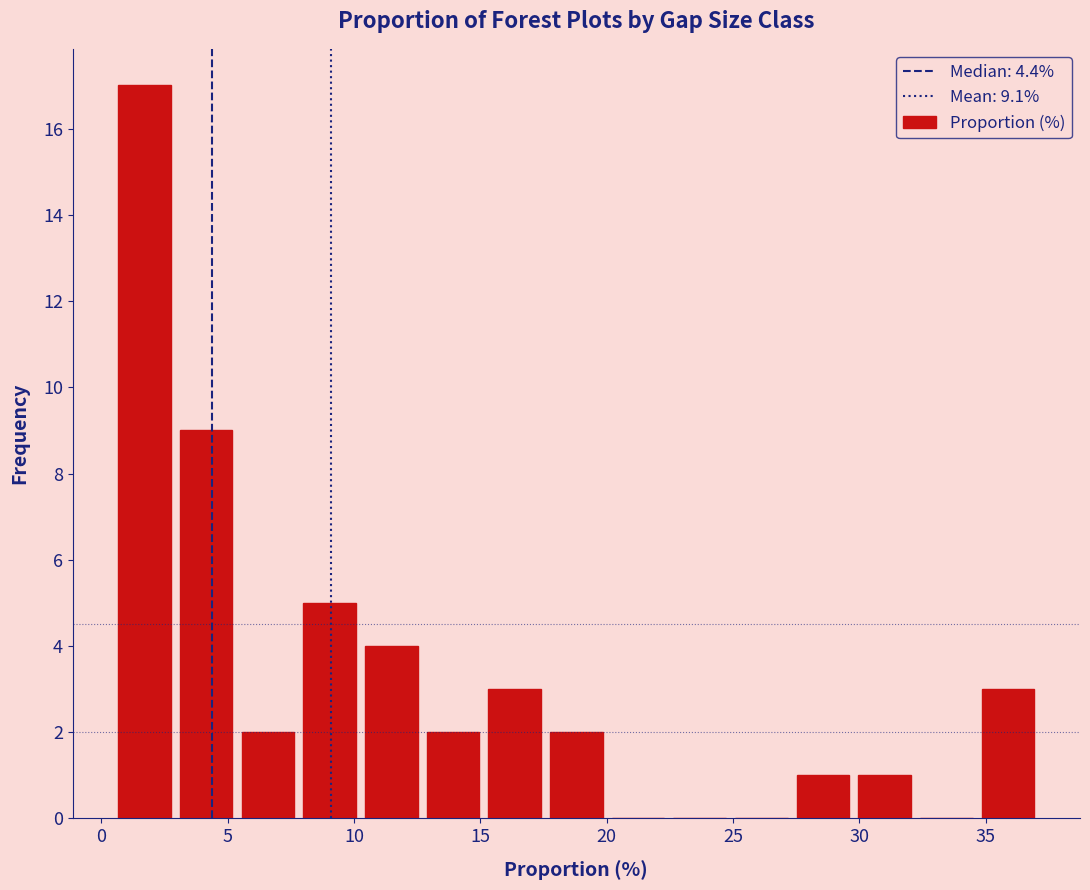

Reading left to right, transcribe this chart: for each bar, give the range it covers on the x-axis and its height. Neither the bar edges nor the heights are printed on the chart, so give them approximately, as read against the axes.

0.5 to 3.0: 17
3.0 to 5.5: 9
5.5 to 8.0: 2
8.0 to 10.5: 5
10.5 to 12.5: 4
12.5 to 15.0: 2
15.0 to 17.5: 3
17.5 to 20.0: 2
20.0 to 22.5: 0
22.5 to 25.0: 0
25.0 to 27.5: 0
27.5 to 30.0: 1
30.0 to 32.0: 1
32.0 to 34.5: 0
34.5 to 37.0: 3